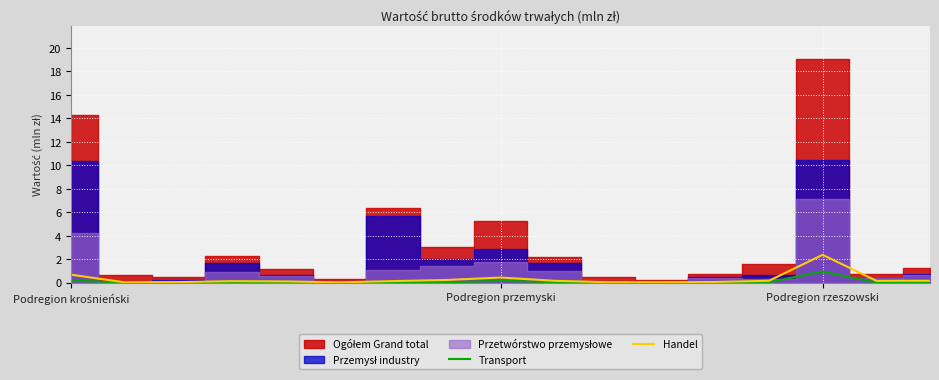

How many times do Transport and Handel cross each other?

2